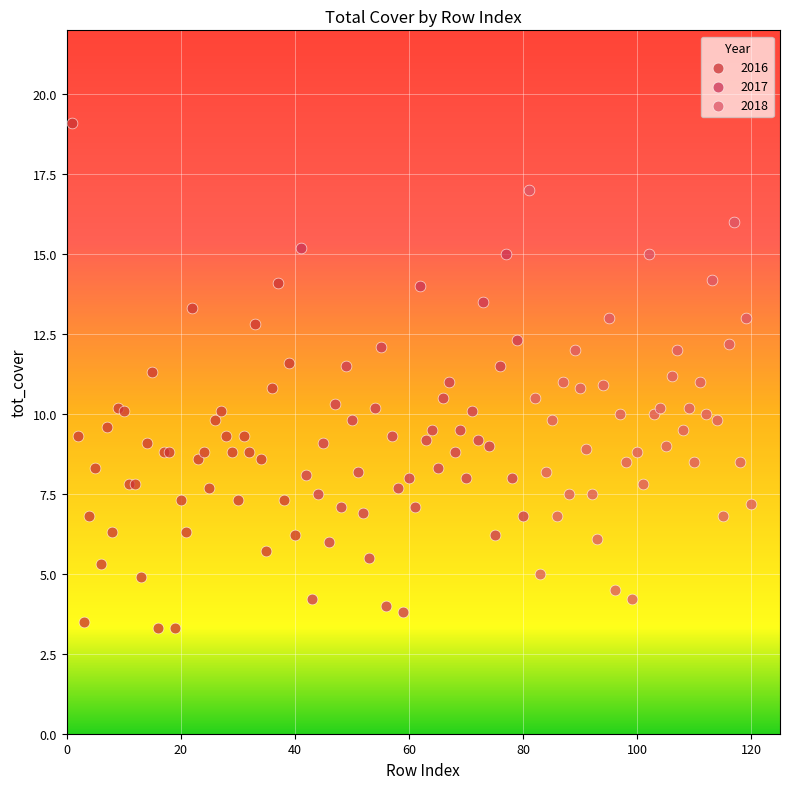

Which series has the widest spread of Y values?

2016